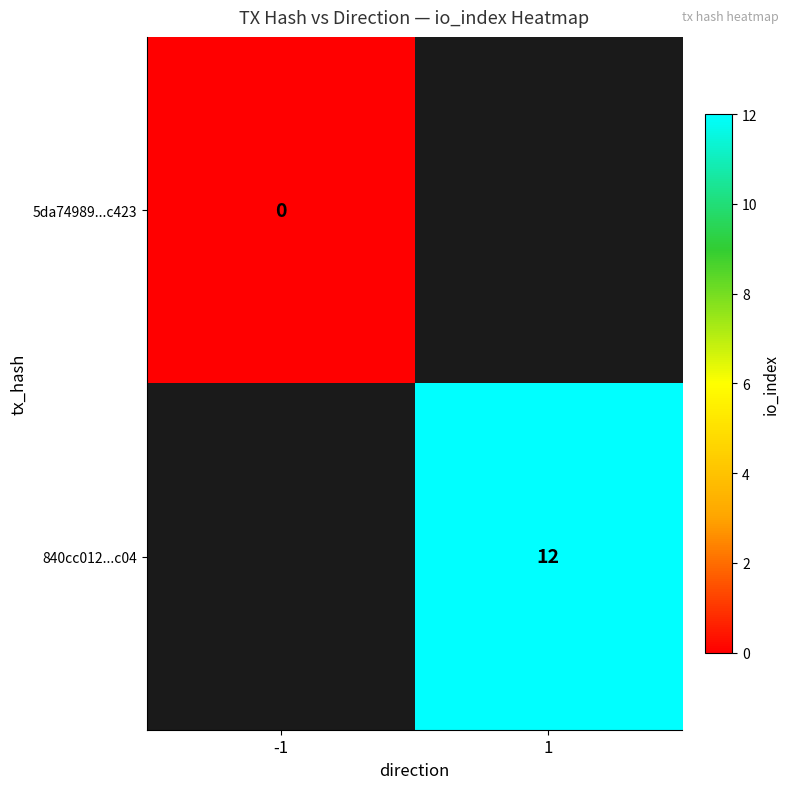

The value of 840cc012...c04 at 1 is 12. True or false?

True